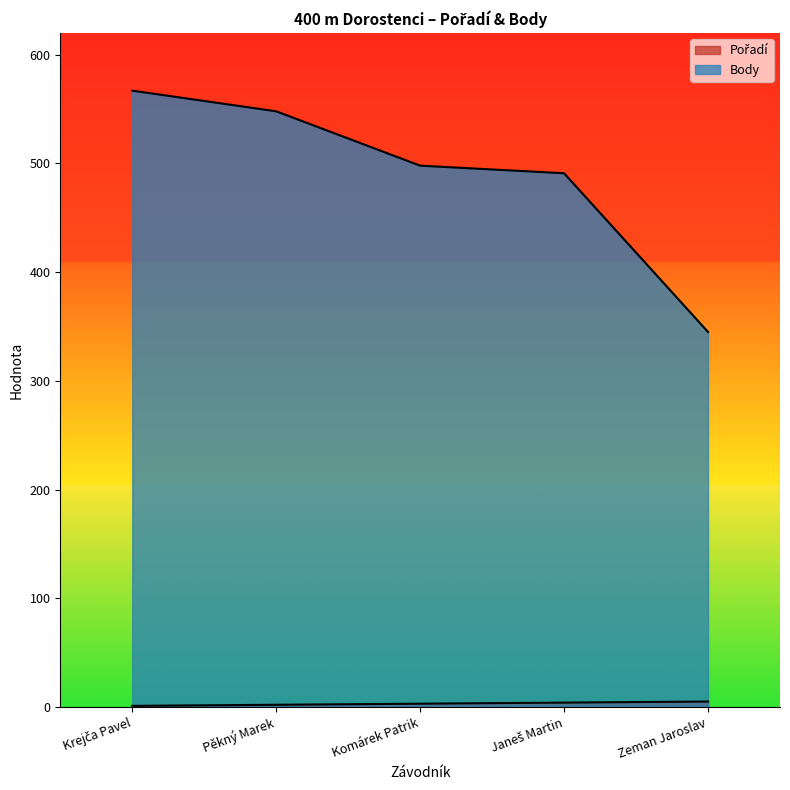

Which series has the largest range (max minus min)?

Body